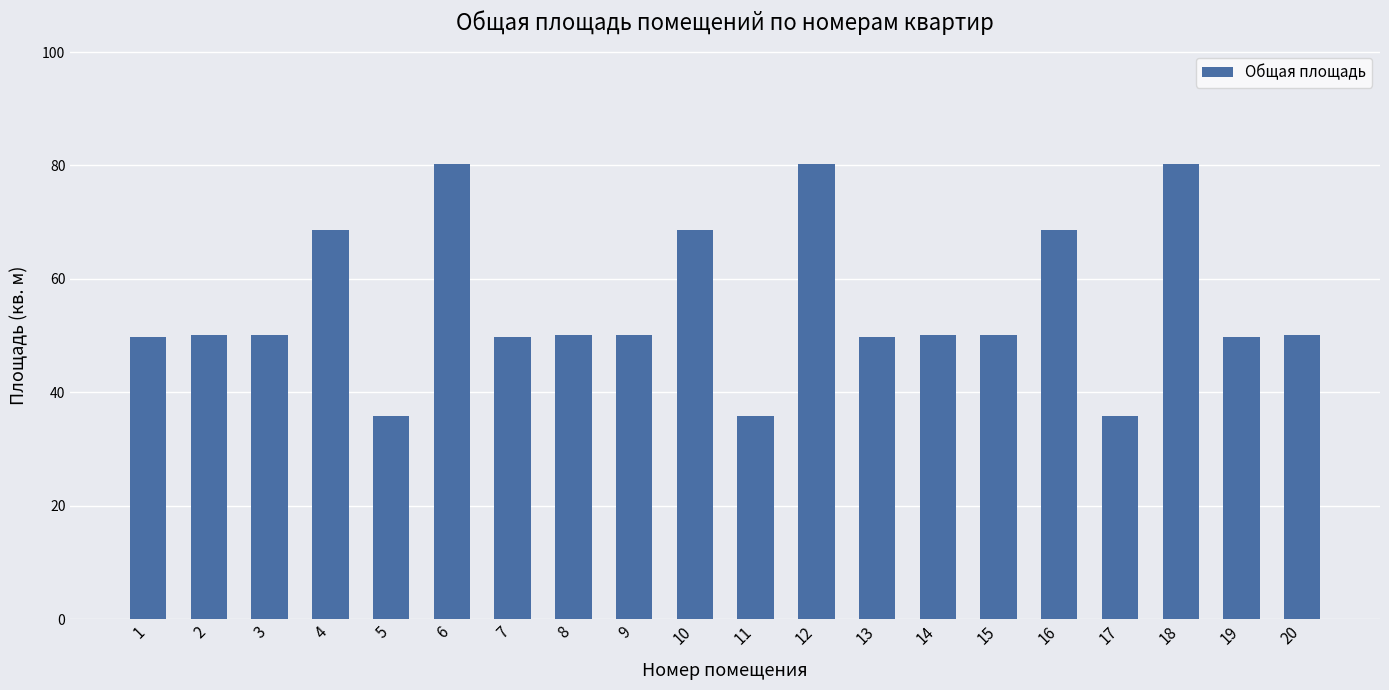

What is the maximum value shown in the chart?

80.2